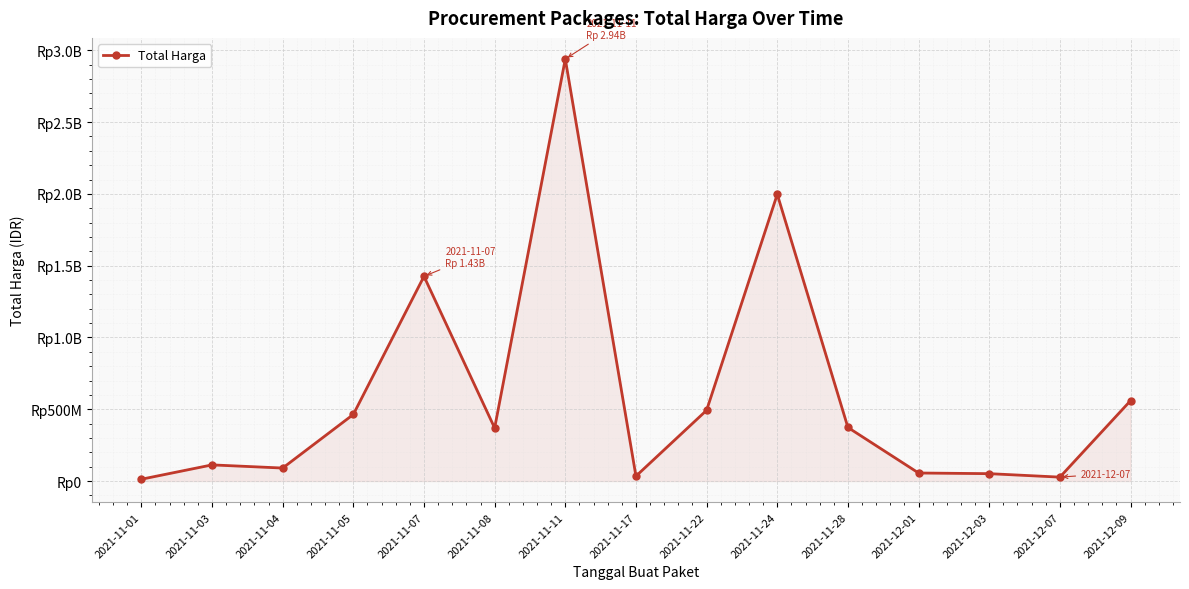

True or false: the data has more than 2 interior local peaks.

True